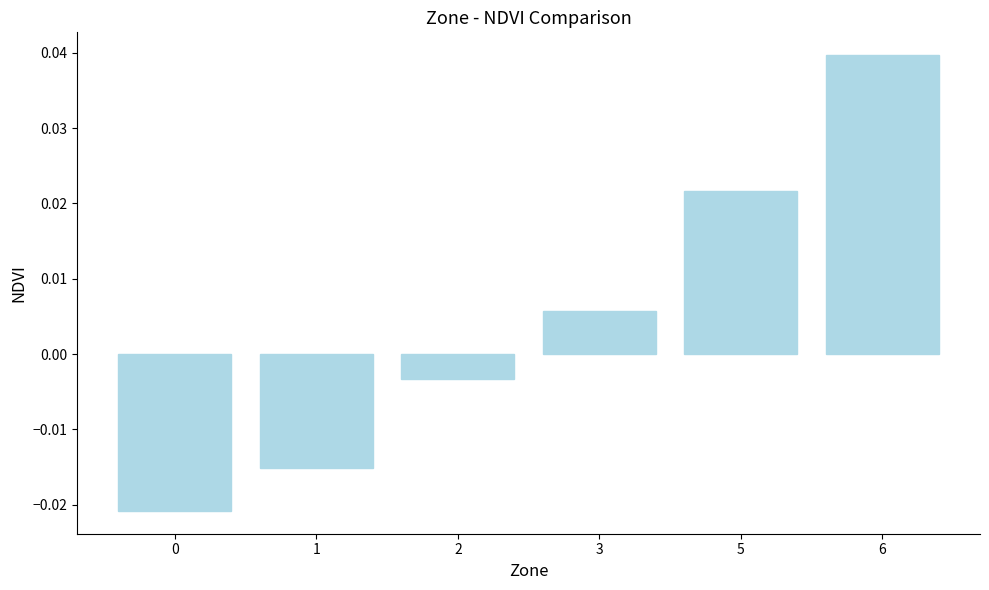

How many negative values are there?

3